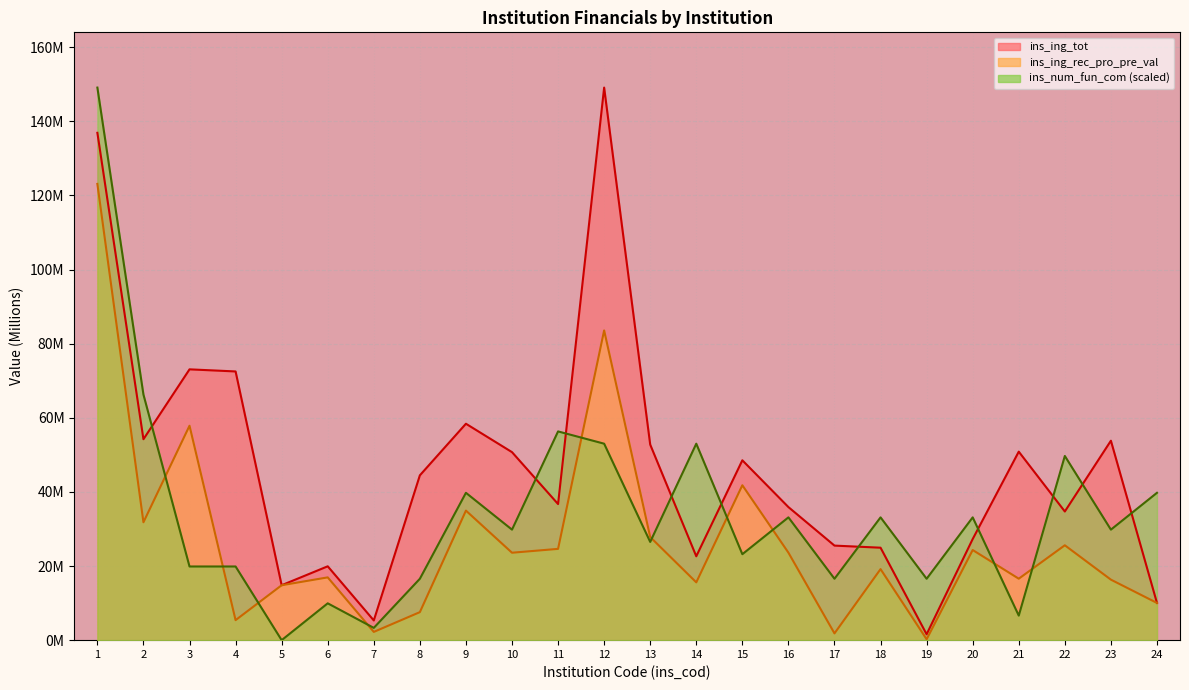

Which series has the widest spread of values?

ins_num_fun_com